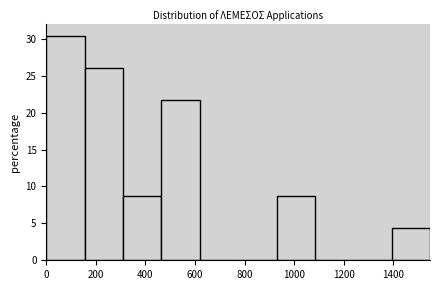

Which range on the x-axis has the tallest bar?

0 to 160